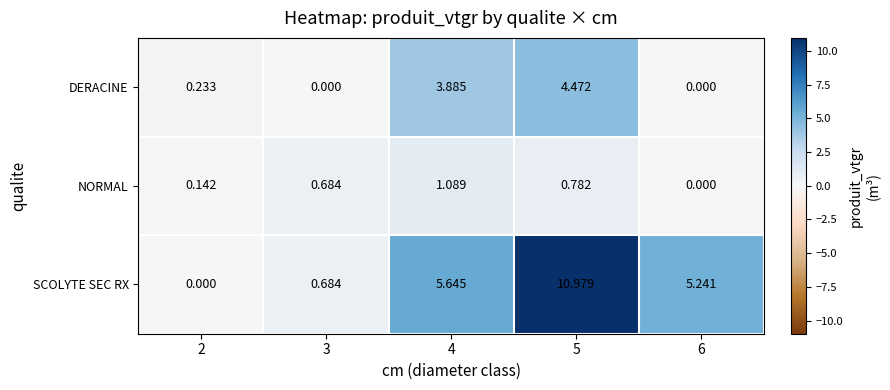

How many positive values does the NORMAL series have?

4